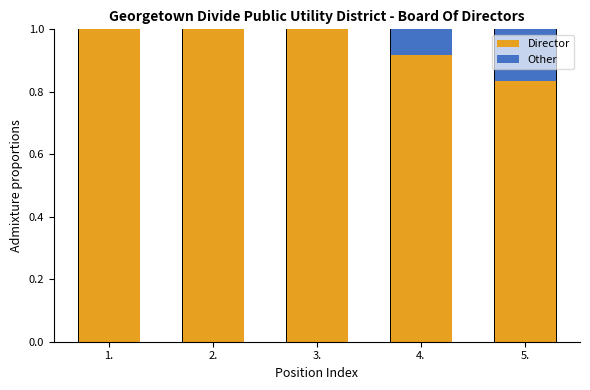

What is the total value across all series at 4.?

1.0